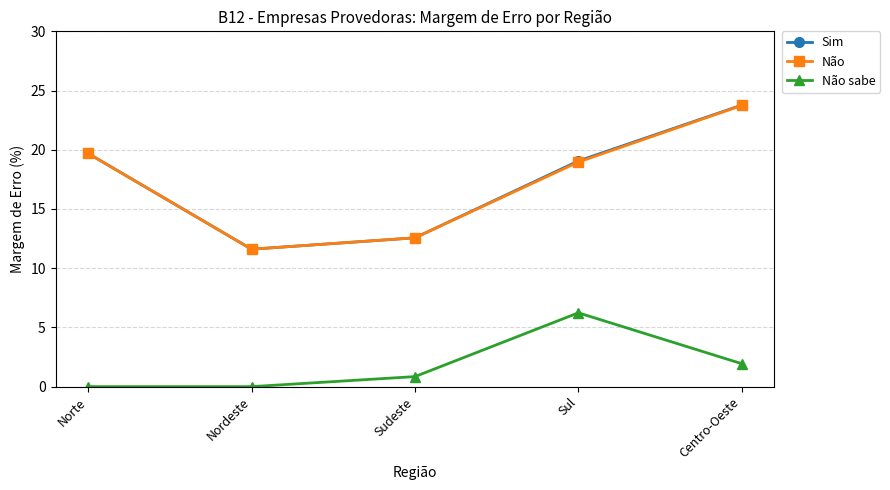

What is the label of the 1st point from the right?

Centro-Oeste